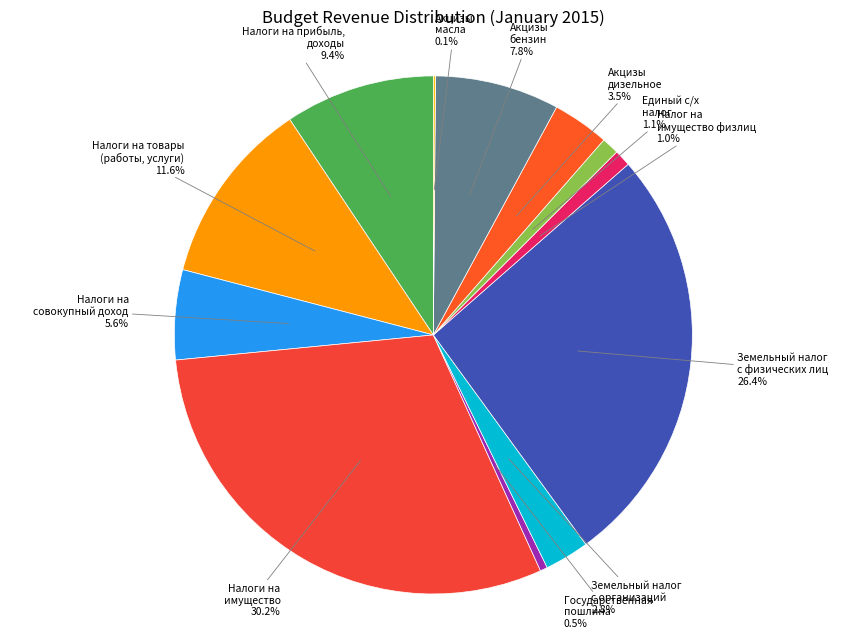

Approximately how many times larger is the value at Земельный налог с физических лиц compared to Акцизы бензин?

3.4